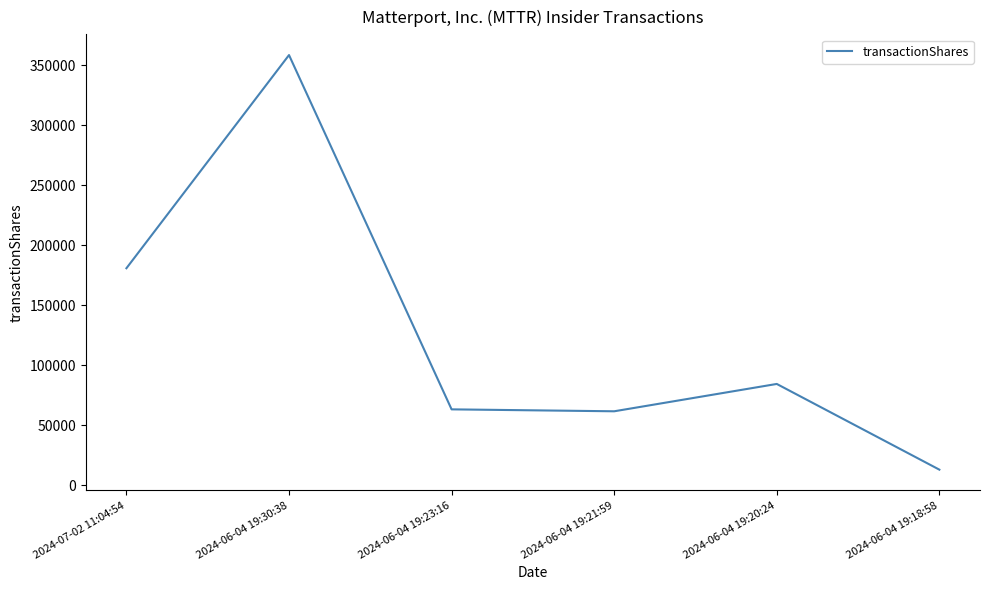

True or false: there are more than 1 points higher than both neighbors.

True